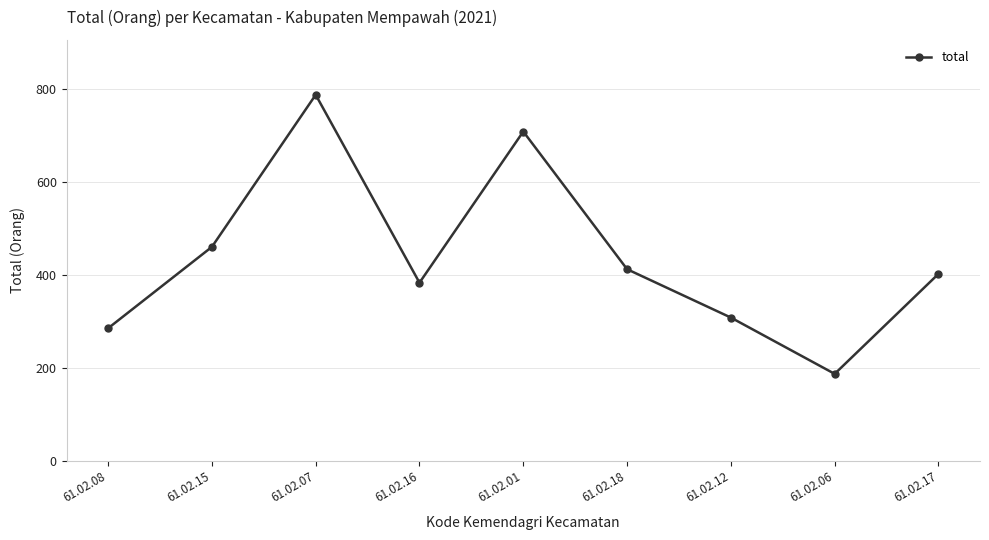

What is the difference between the maximum and minimum values?

600